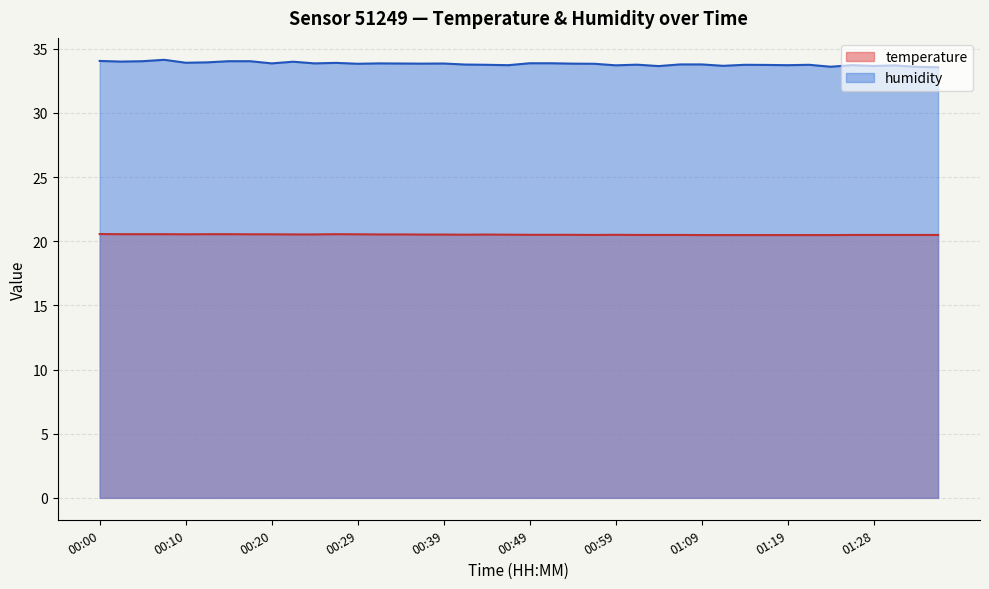

Reading left to right, extract all data points from this chart.

temperature: 00:00=20.6	00:02=20.6	00:05=20.6	00:07=20.6	00:10=20.5	00:12=20.6	00:15=20.6	00:17=20.5	00:20=20.5	00:22=20.5	00:25=20.5	00:27=20.6	00:29=20.5	00:32=20.5	00:34=20.5	00:37=20.5	00:39=20.5	00:42=20.5	00:44=20.5	00:47=20.5	00:49=20.5	00:52=20.5	00:54=20.5	00:56=20.5	00:59=20.5	01:01=20.5	01:04=20.5	01:06=20.5	01:09=20.5	01:11=20.5	01:14=20.5	01:16=20.5	01:19=20.5	01:21=20.5	01:23=20.5	01:26=20.5	01:28=20.5	01:31=20.5	01:33=20.5	01:36=20.5
humidity: 00:00=34.0	00:02=34.0	00:05=34.0	00:07=34.1	00:10=33.9	00:12=33.9	00:15=34.0	00:17=34.0	00:20=33.9	00:22=34.0	00:25=33.9	00:27=33.9	00:29=33.8	00:32=33.9	00:34=33.9	00:37=33.8	00:39=33.9	00:42=33.8	00:44=33.8	00:47=33.7	00:49=33.9	00:52=33.9	00:54=33.8	00:56=33.8	00:59=33.7	01:01=33.8	01:04=33.6	01:06=33.8	01:09=33.8	01:11=33.7	01:14=33.8	01:16=33.7	01:19=33.7	01:21=33.8	01:23=33.6	01:26=33.7	01:28=33.7	01:31=33.7	01:33=33.6	01:36=33.6